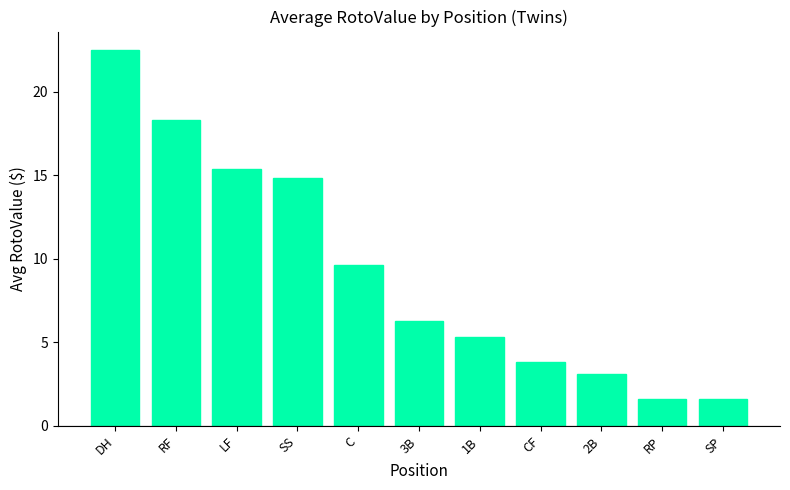

What is the minimum value shown in the chart?

1.6